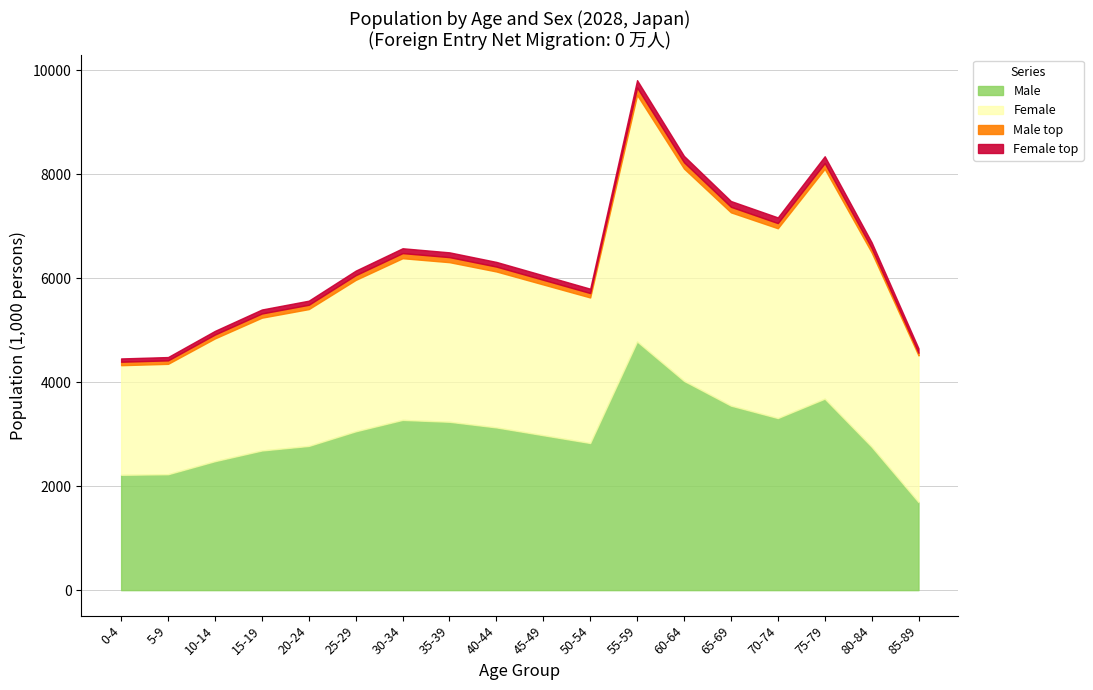

True or false: Male (10-19) and Male (0-9) cross at least once.

False